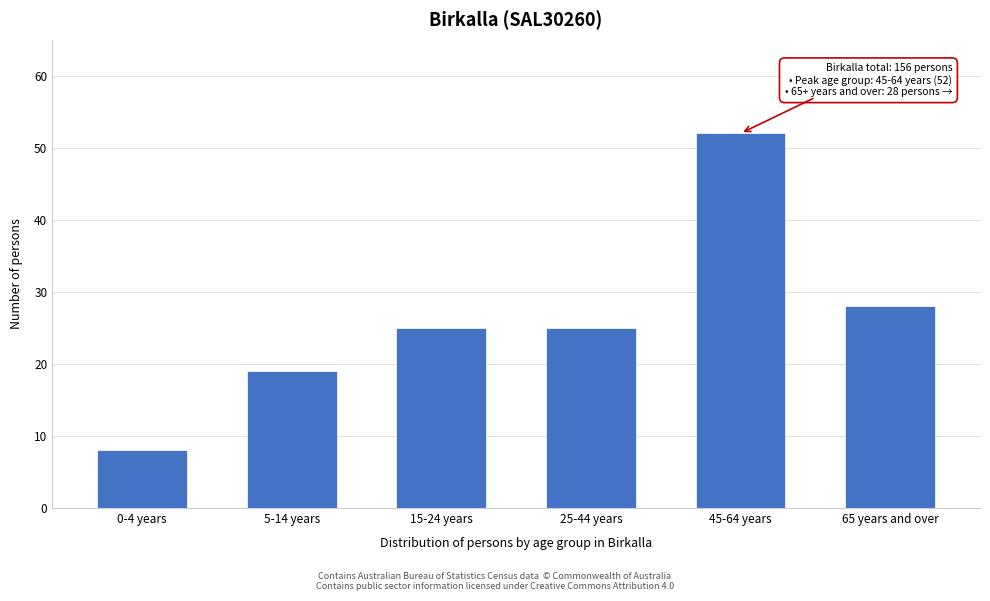

Reading right to left, transcribe all the data shown in this chart.

28	52	25	25	19	8